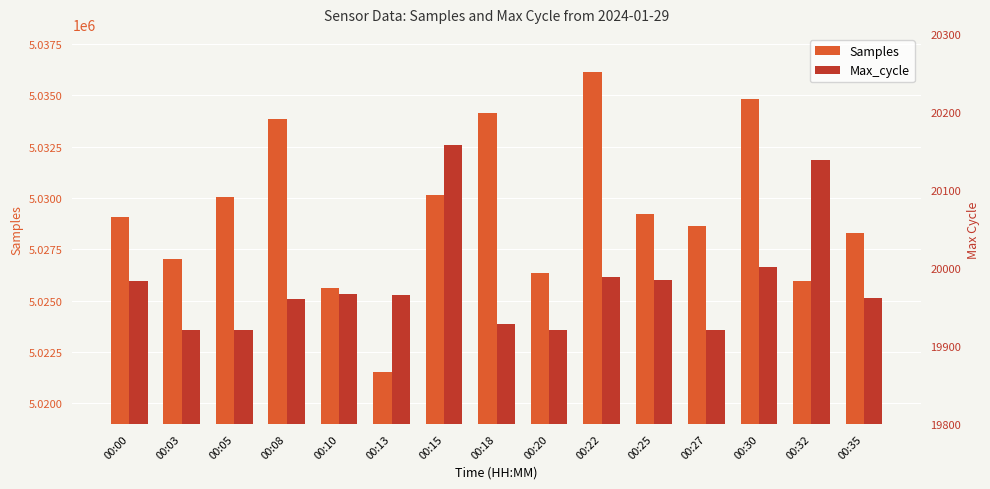

Where is Max_cycle nearest to the value 20039?

00:30